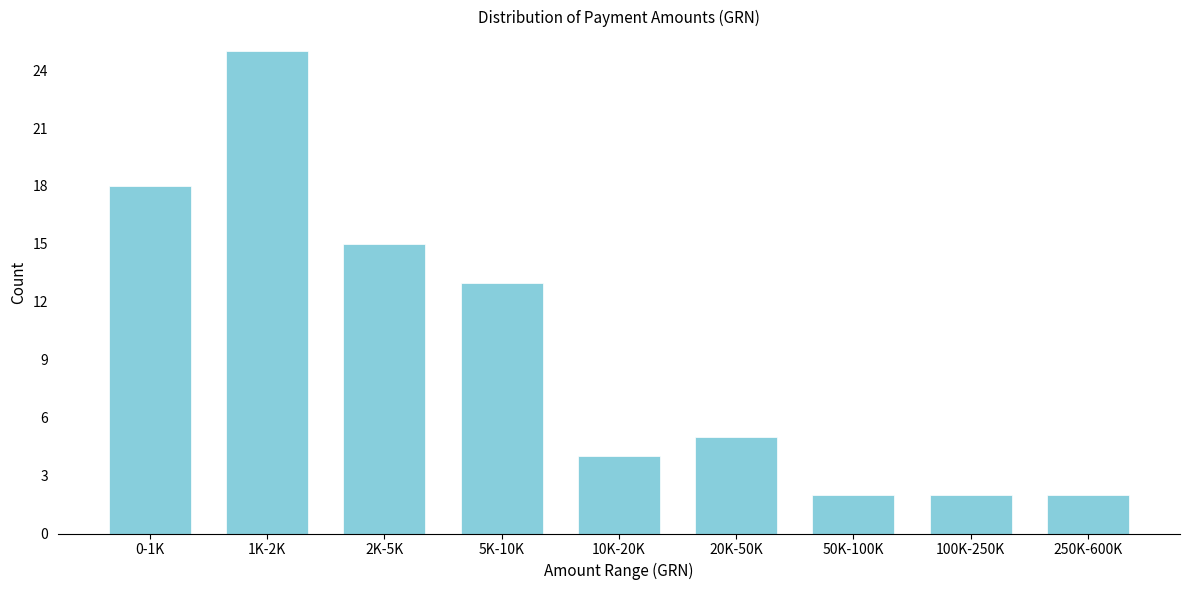

Reading left to right, list all the values displayed in this chart.

0-1K=18	1K-2K=25	2K-5K=15	5K-10K=13	10K-20K=4	20K-50K=5	50K-100K=2	100K-250K=2	250K-600K=2